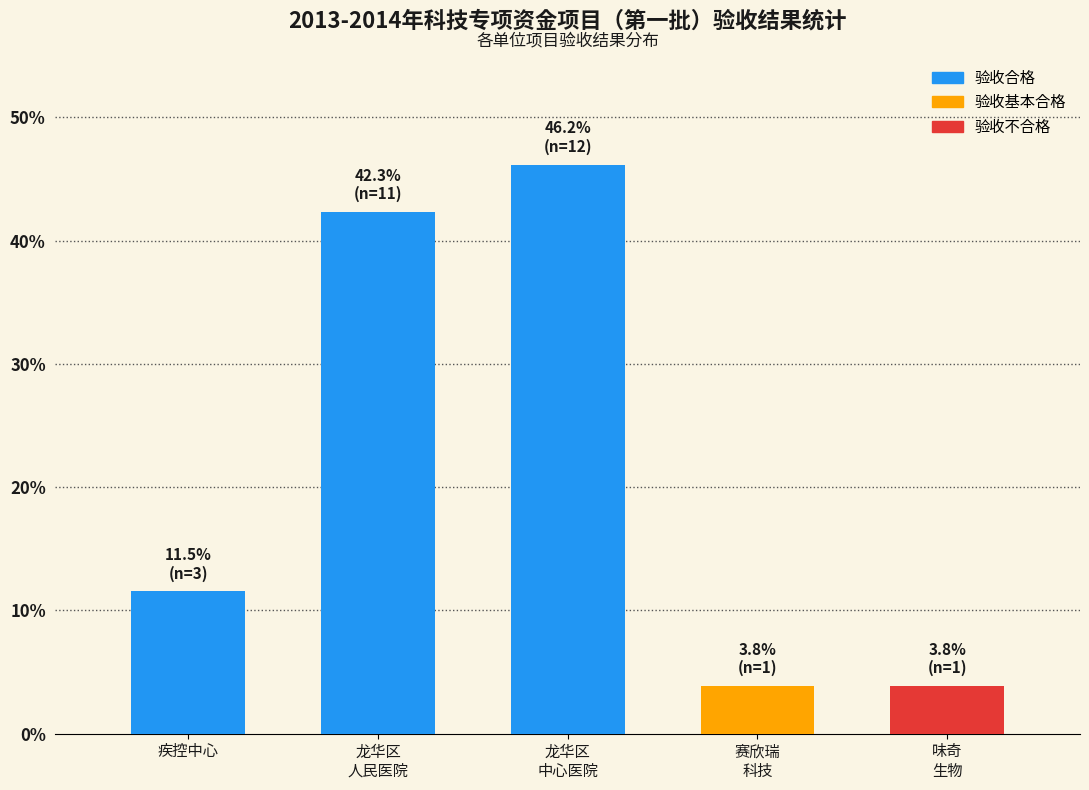

Reading right to left, list all the values displayed in this chart.

3.8	3.8	46.2	42.3	11.5